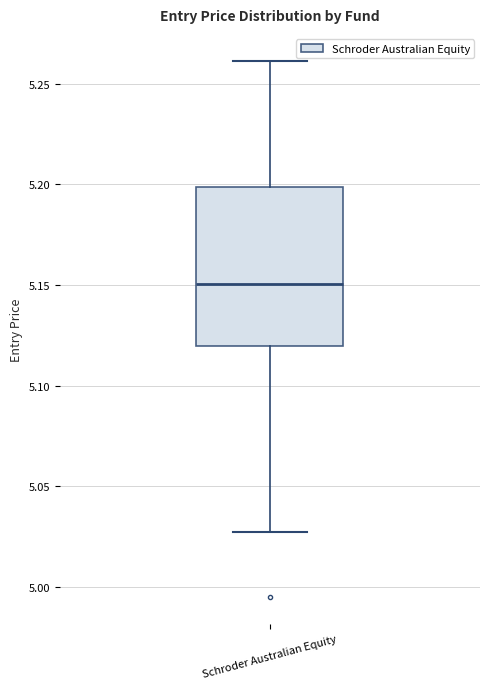

Transcribe this box plot: give where the median line is, the range the box spans, and where the two whiskers end, as read against the y-axis. The values are not printed on the chart, so give them approximately, as read against the axis.

median 5.150, box 5.120 to 5.200, whiskers 5.025 to 5.260